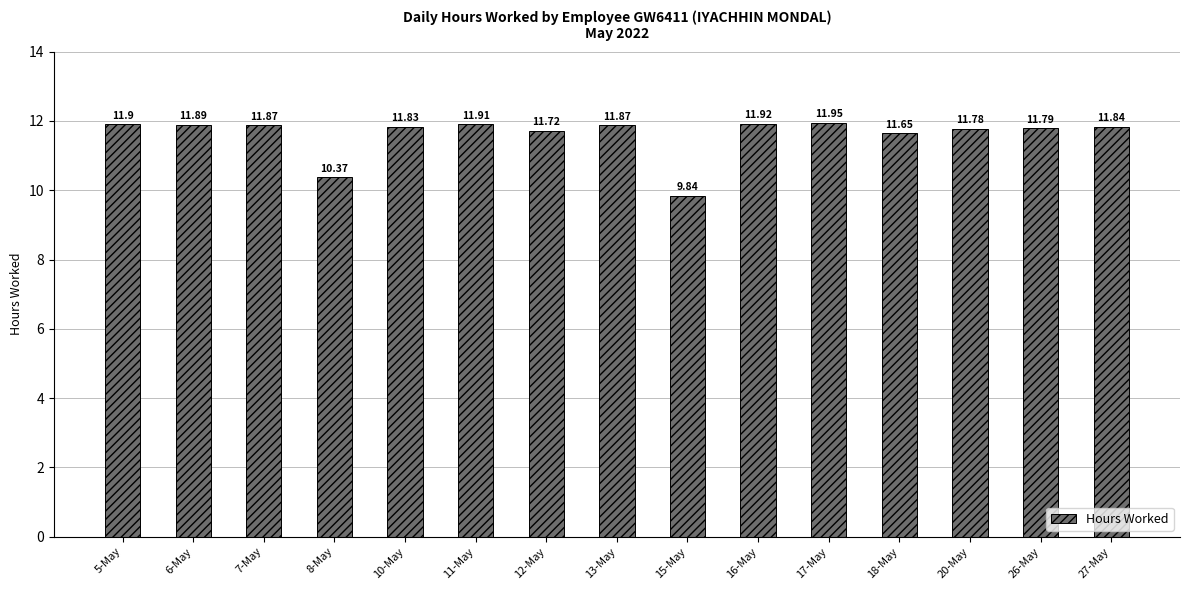

What is the average value?

11.6